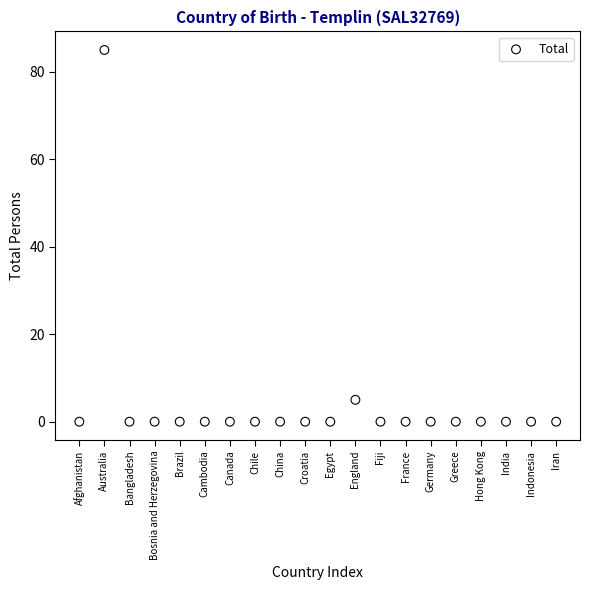

What Y value in the scatter plot is closest to 42?

5